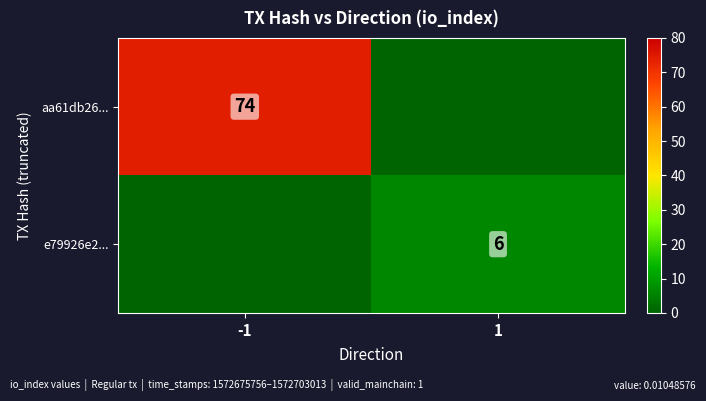

The value of e79926e2... at 1 is 8. True or false?

False